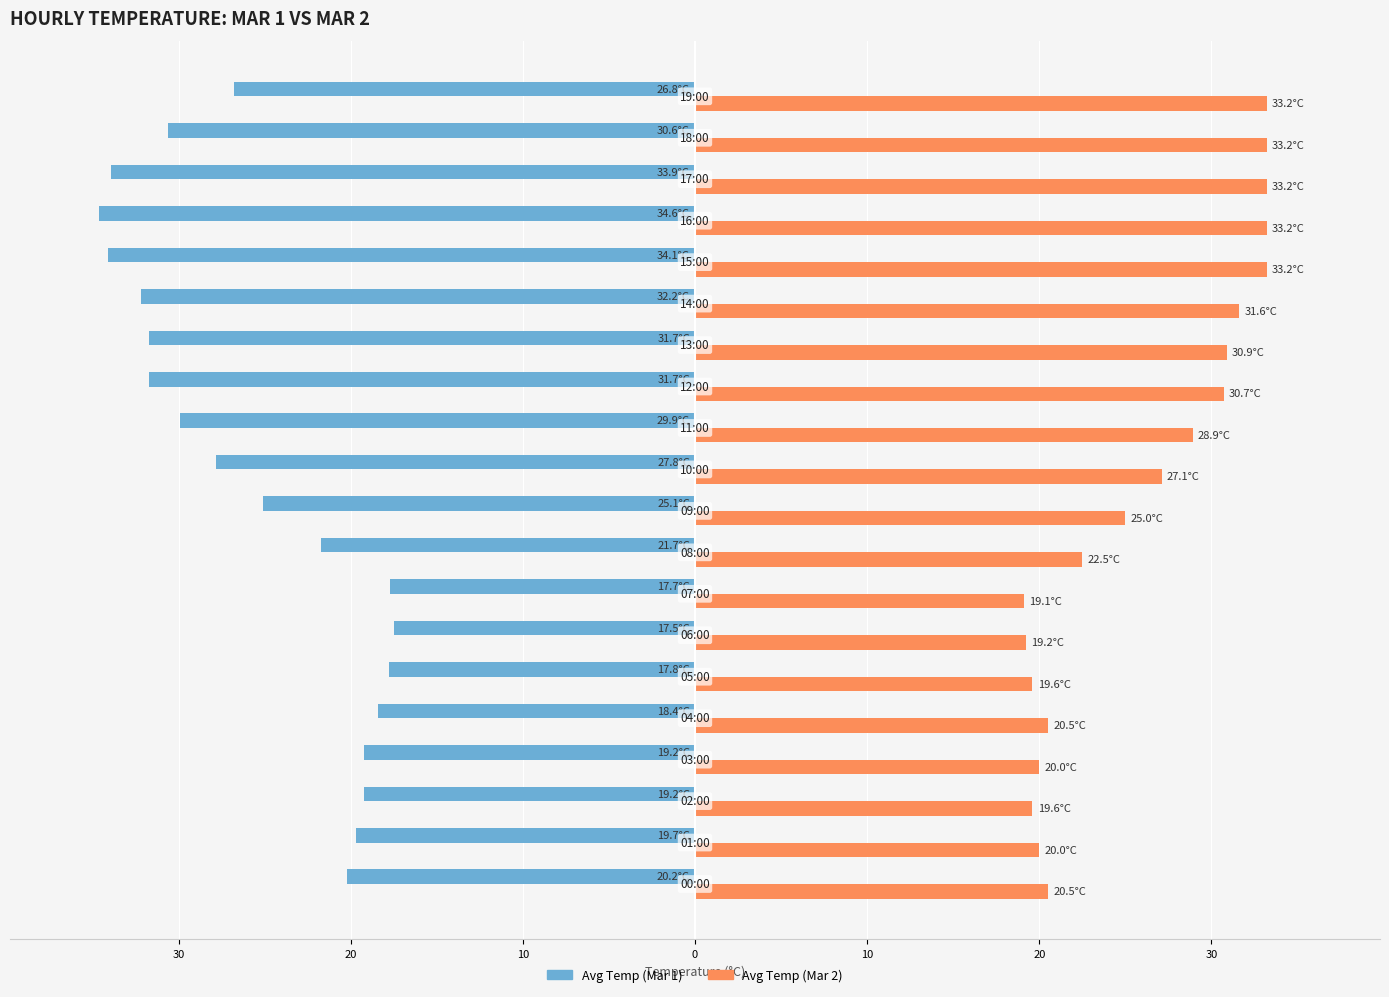

What is the sum of all Avg Temp (Mar 2) values?

521.2